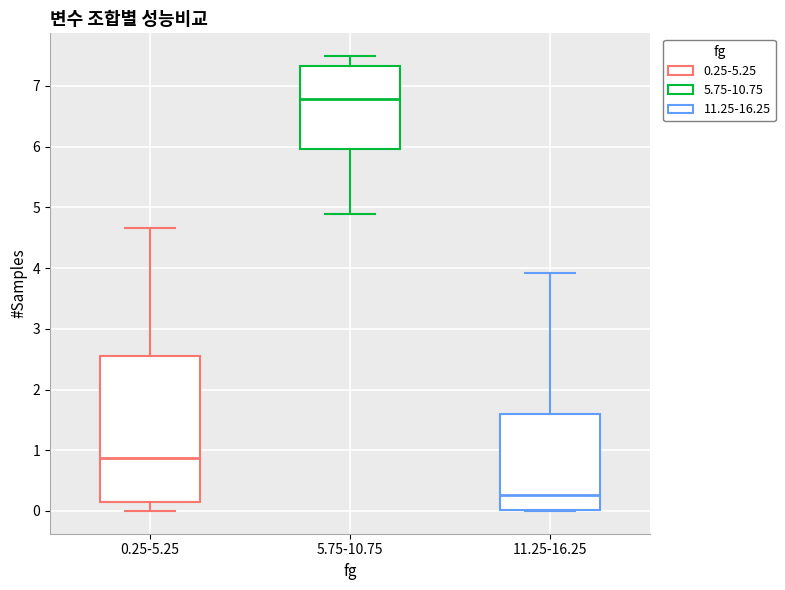

Which box's median line is the highest?

5.75-10.75